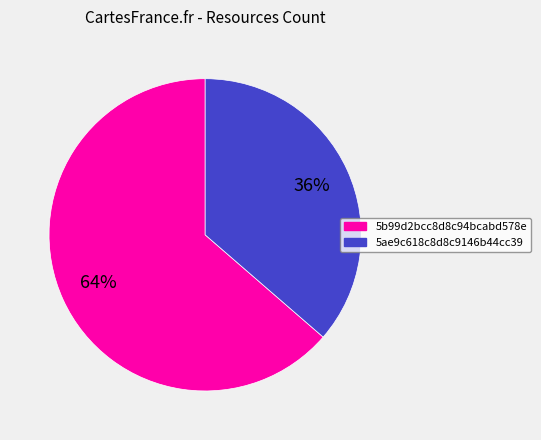

To the nearest percent, what is the average slice percentage?

50%